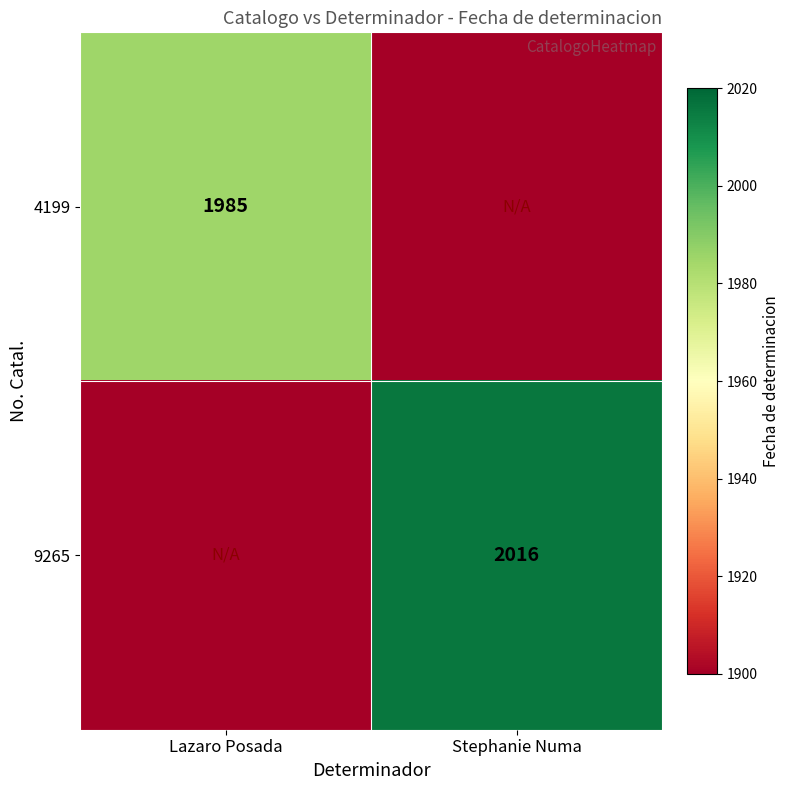

Is it true that 4199 equals 673 at Lazaro Posada?

False